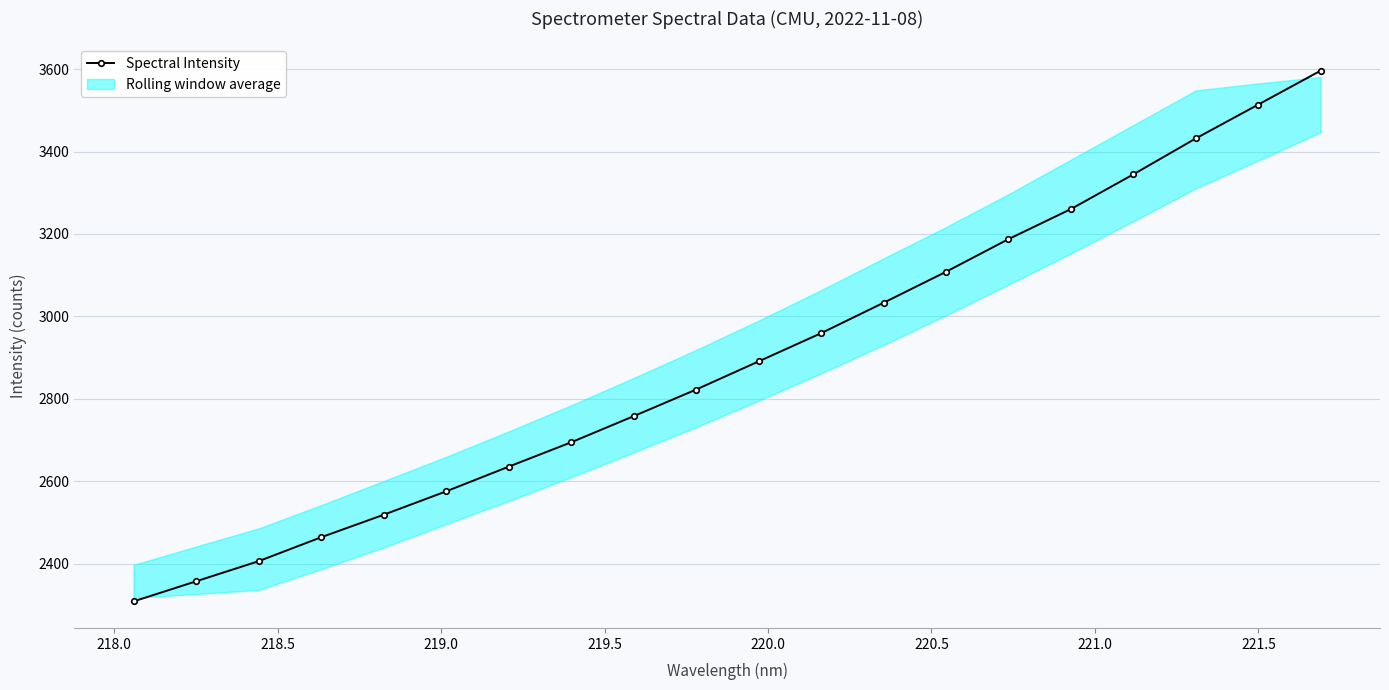

What is the value of the Spectral Intensity point at the 2nd from the left?

2357.6